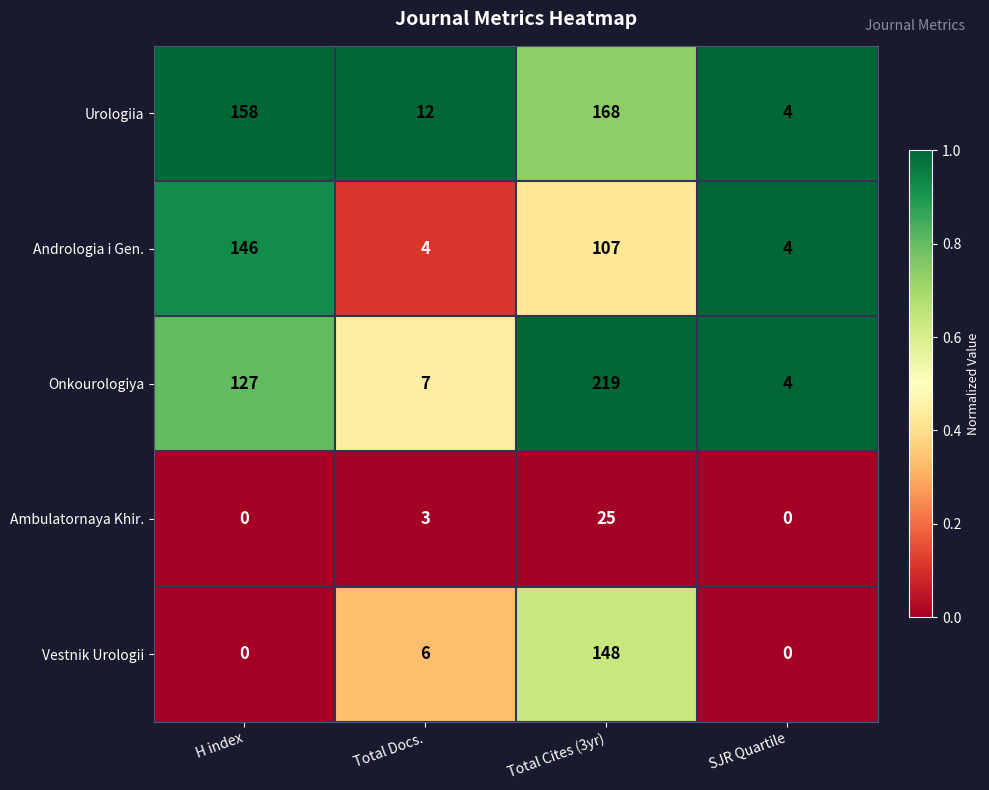

Reading left to right, extract all data points from this chart.

Urologiia: 158	12	168	4
Andrologia i Gen.: 146	4	107	4
Onkourologiya: 127	7	219	4
Ambulatornaya Khir.: 0	3	25	0
Vestnik Urologii: 0	6	148	0